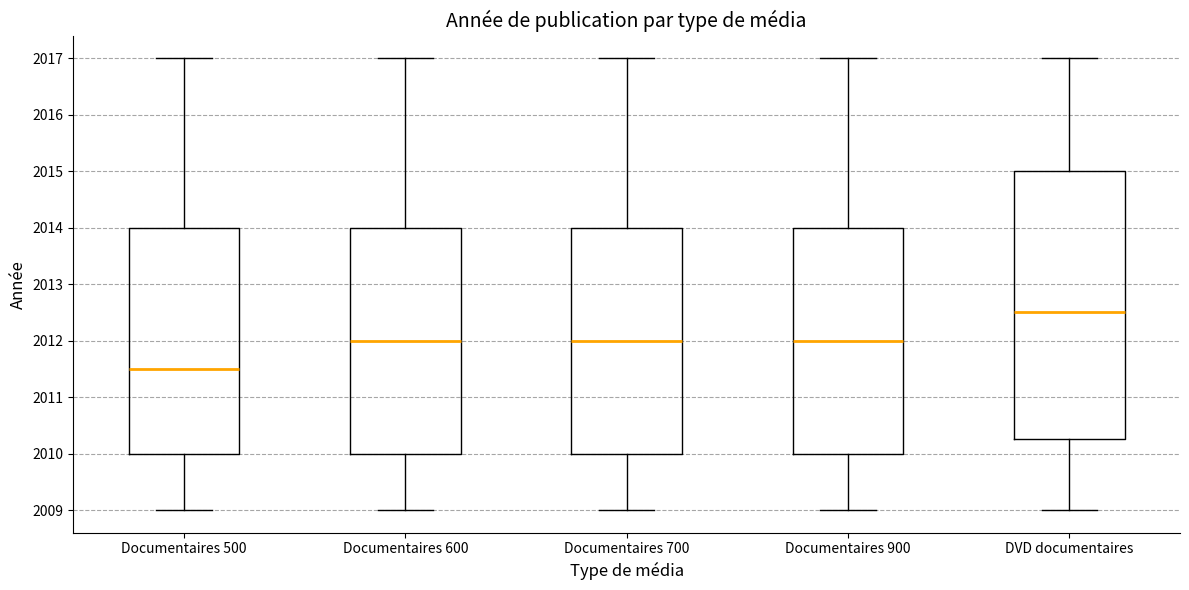

Reading left to right, read every box against the y-axis: the position of its median line, the range the box covers, and the ends of its whiskers. The values are not printed on the chart, so give them approximately, as read against the axis.

Documentaires 500: median 2011.5, box 2010.0 to 2014.0, whiskers 2009.0 to 2017.0
Documentaires 600: median 2012.0, box 2010.0 to 2014.0, whiskers 2009.0 to 2017.0
Documentaires 700: median 2012.0, box 2010.0 to 2014.0, whiskers 2009.0 to 2017.0
Documentaires 900: median 2012.0, box 2010.0 to 2014.0, whiskers 2009.0 to 2017.0
DVD documentaires: median 2012.5, box 2010.3 to 2015.0, whiskers 2009.0 to 2017.0